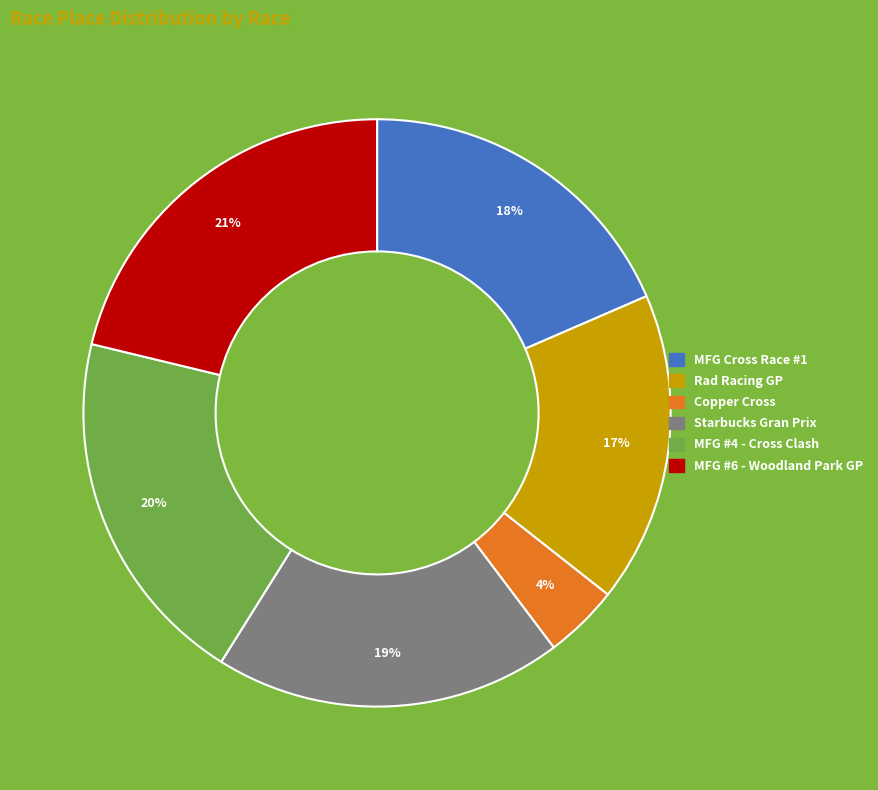

Which slice is the smallest?

Copper Cross